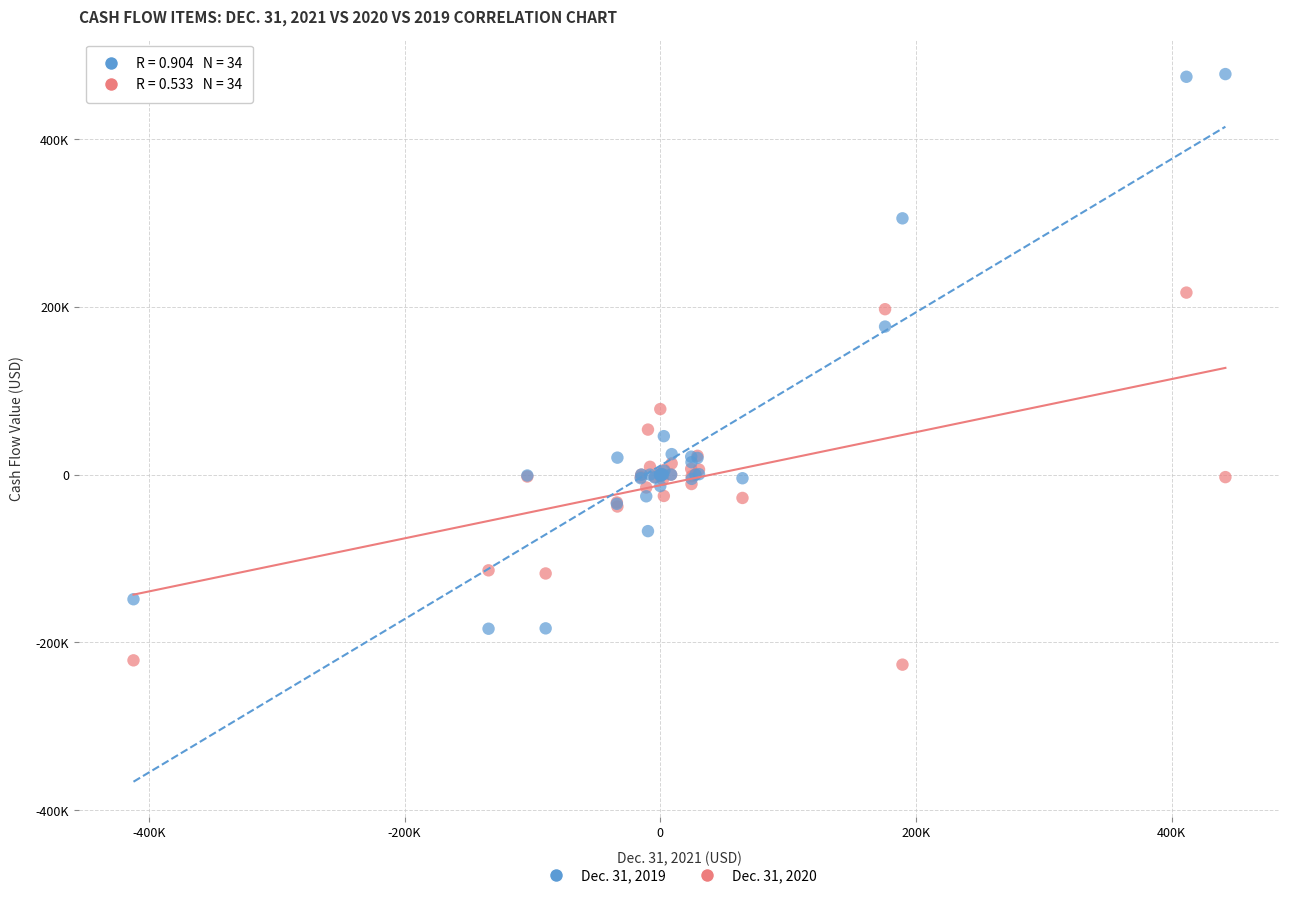

What are all the series names shown in the legend?

Dec. 31, 2019, Dec. 31, 2020